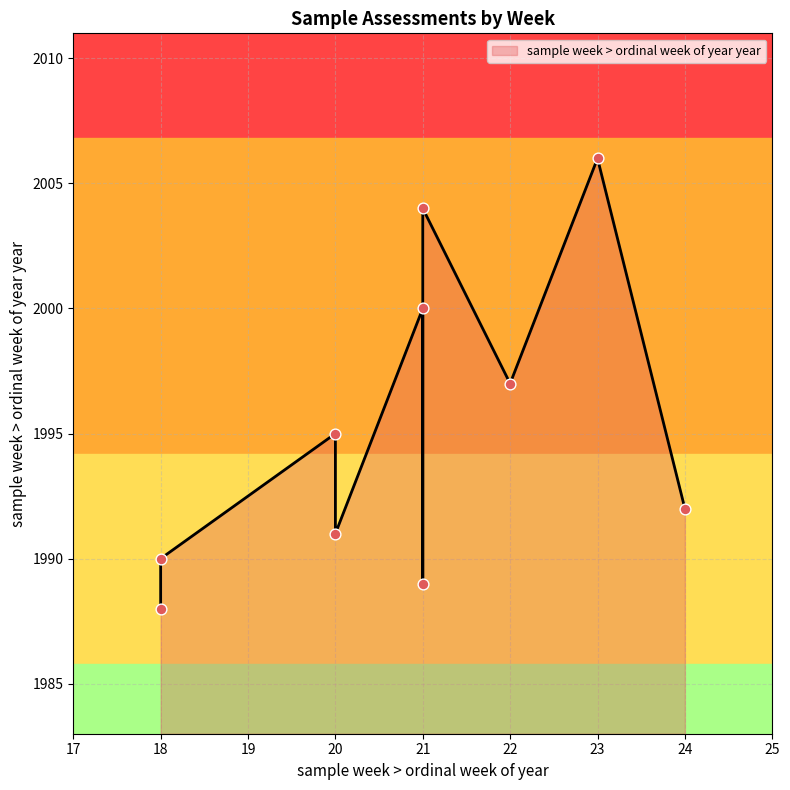

Which has a higher value, 21 or 21?

21